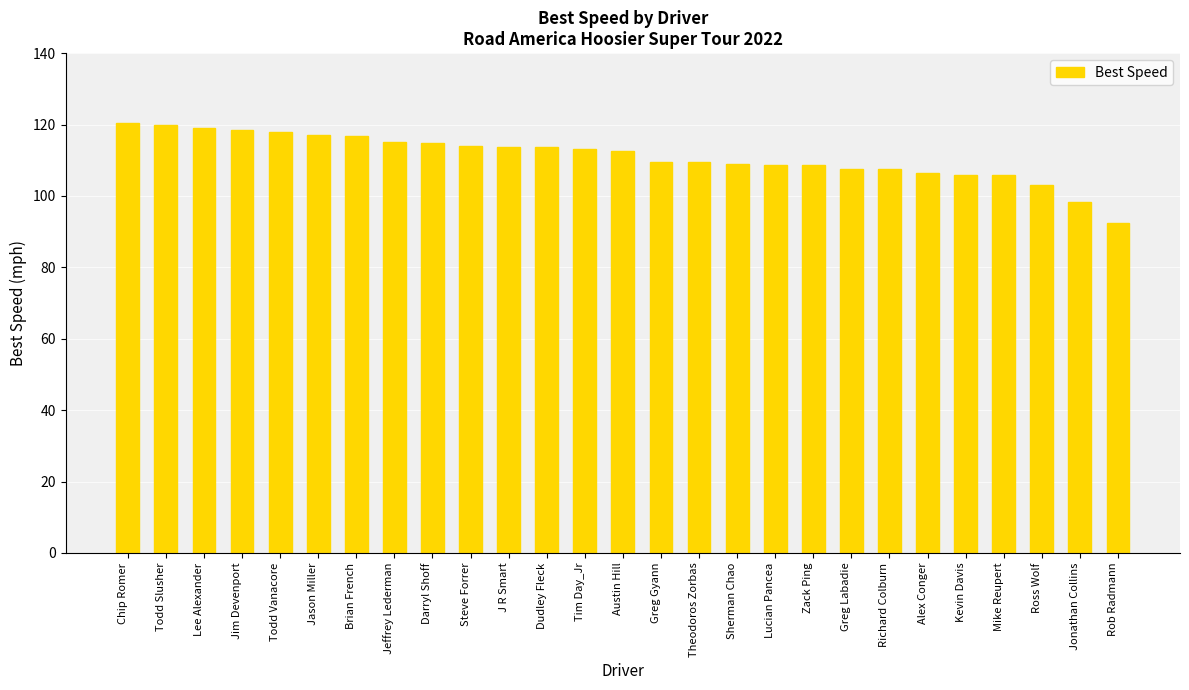

What position from the left is Austin Hill?

14